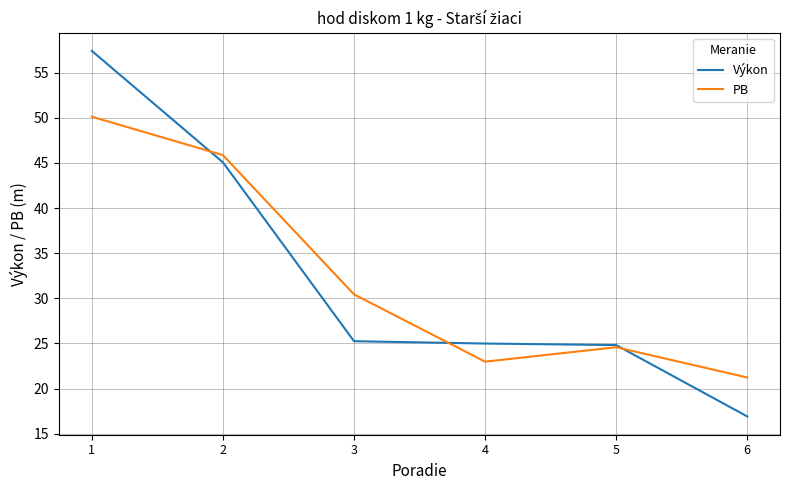

Rank the series at 1 from lowest to highest value.

PB, Výkon